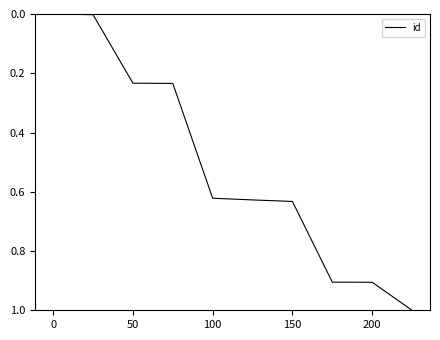

What is the greatest value displayed?

1.0